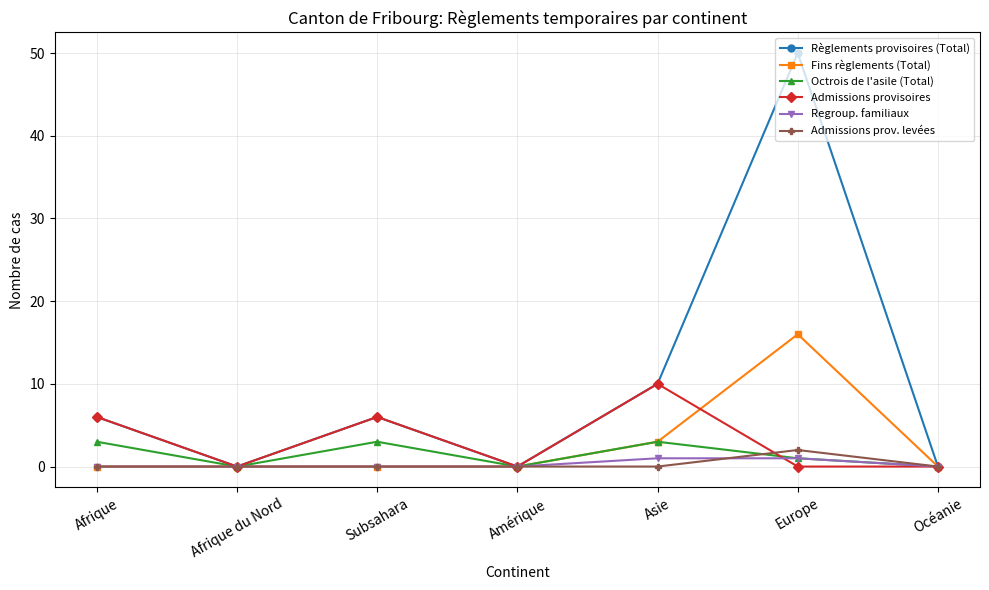

At which category does the chart reach its peak across all series?

Europe